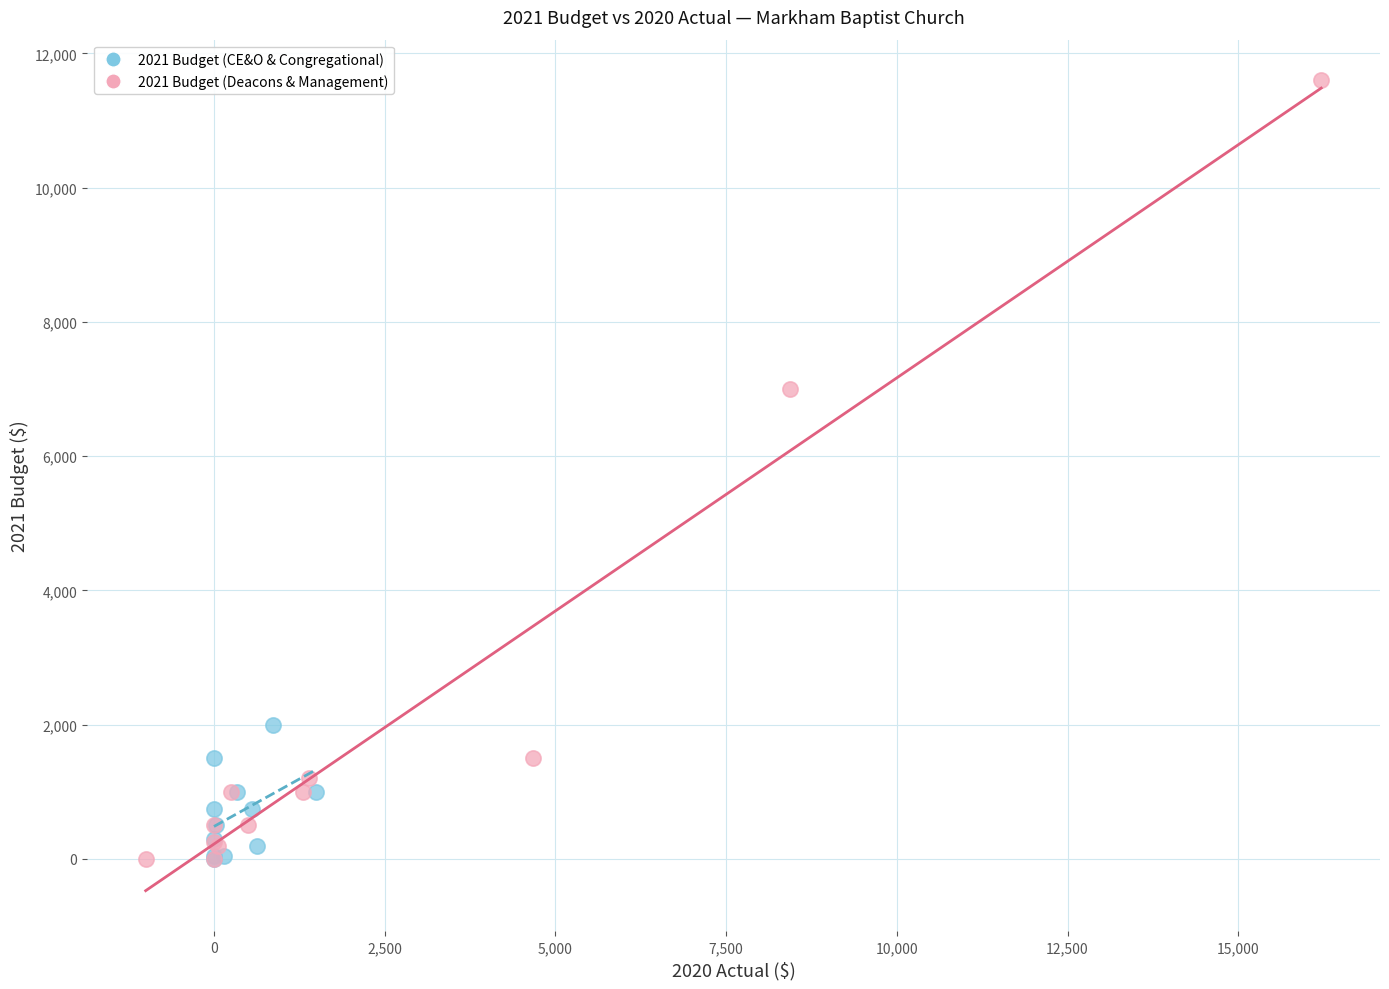

Which series has the widest spread of Y values?

2021 Budget (Deacons & Management)